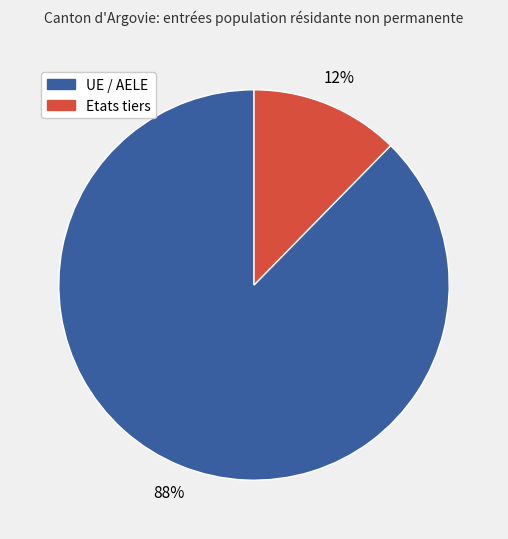

To the nearest percent, what is the combined percentage of UE / AELE and Etats tiers?

100%